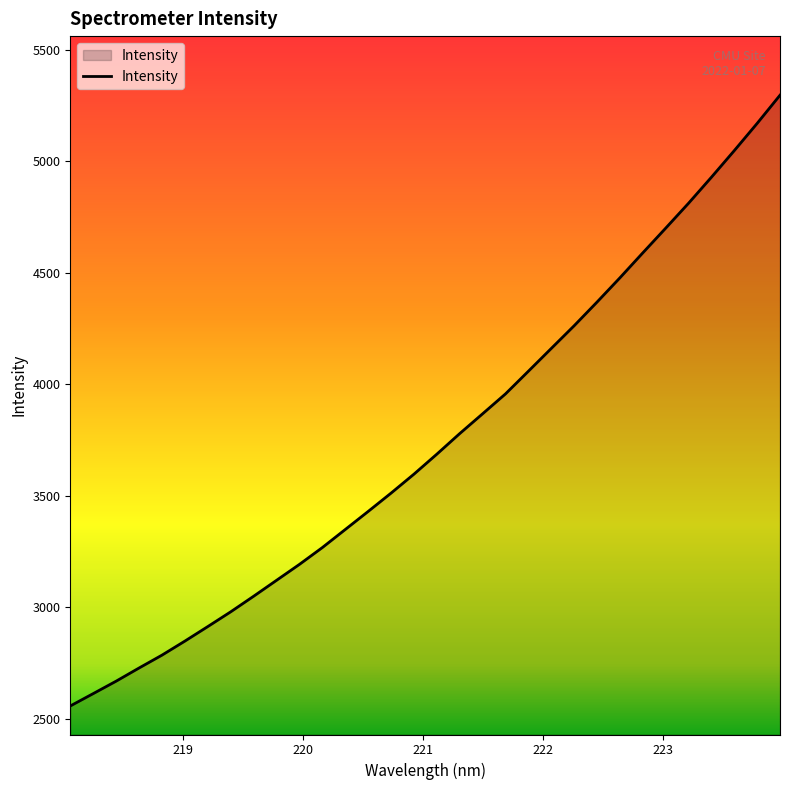

What is the minimum value shown in the chart?

2558.2